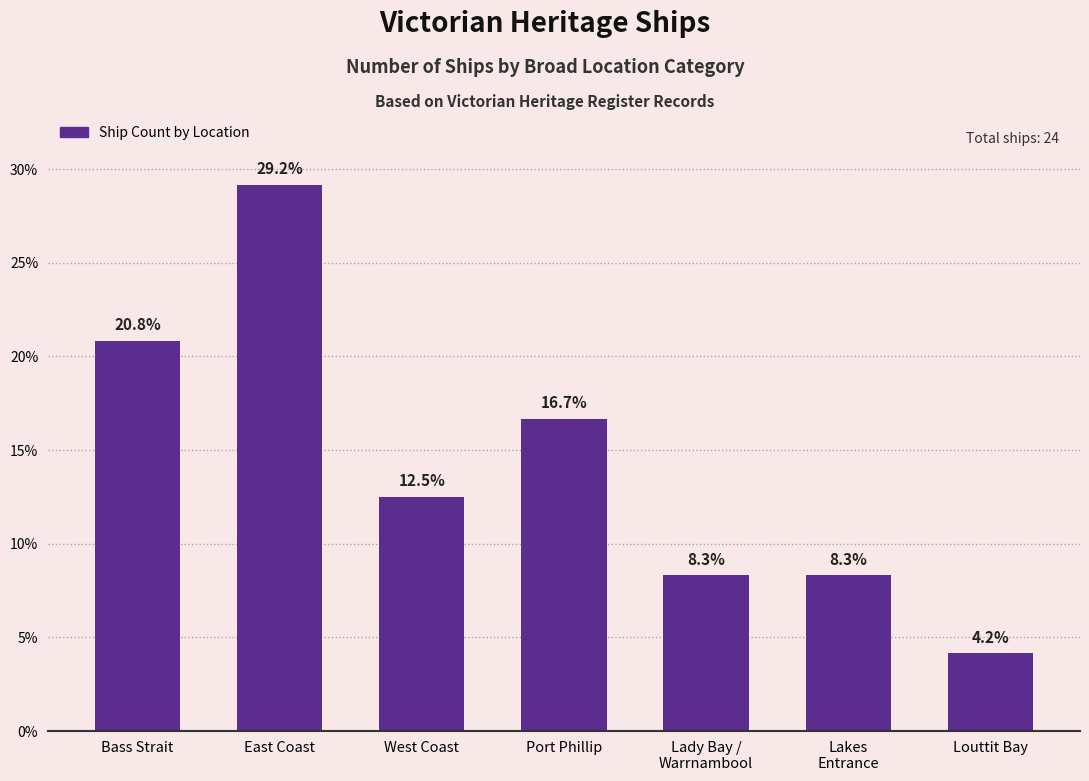

What is the greatest value displayed?

29.2